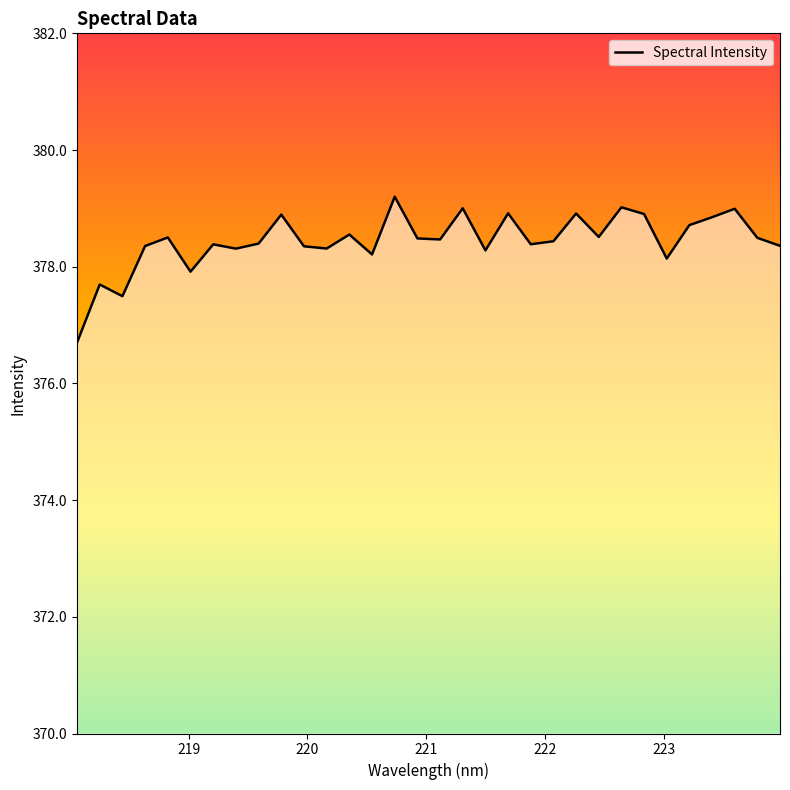

What is the smallest value displayed?

376.7